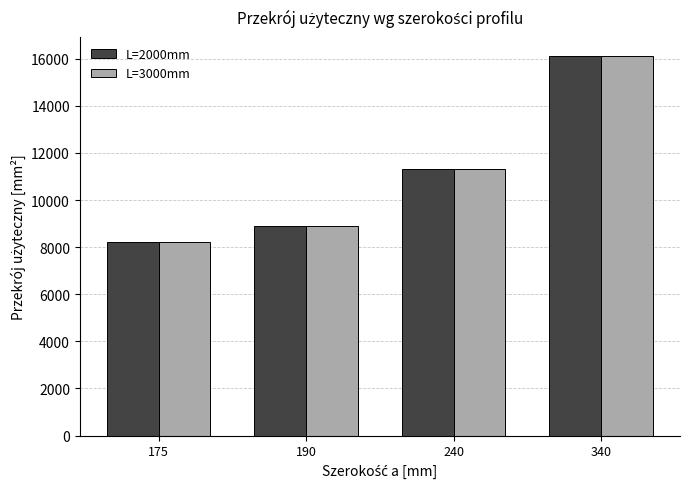

Count the number of categories in the chart.

4